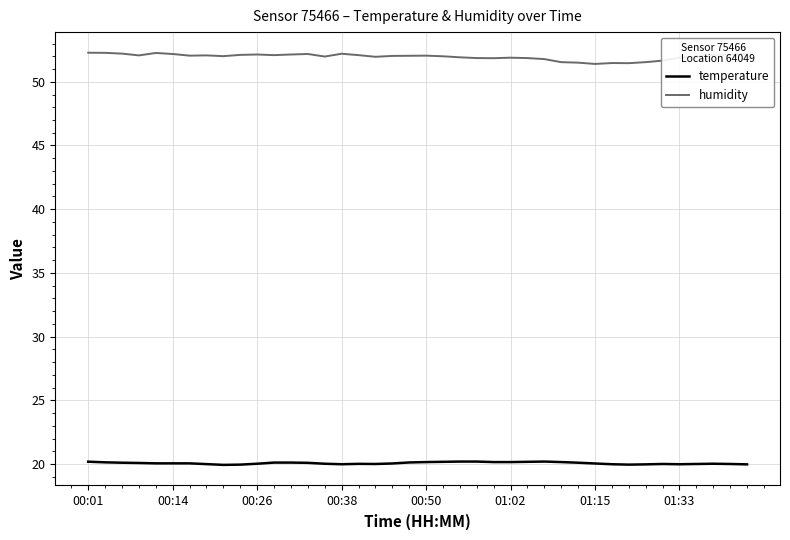

List the series in order of their overall mean, lowest first.

temperature, humidity